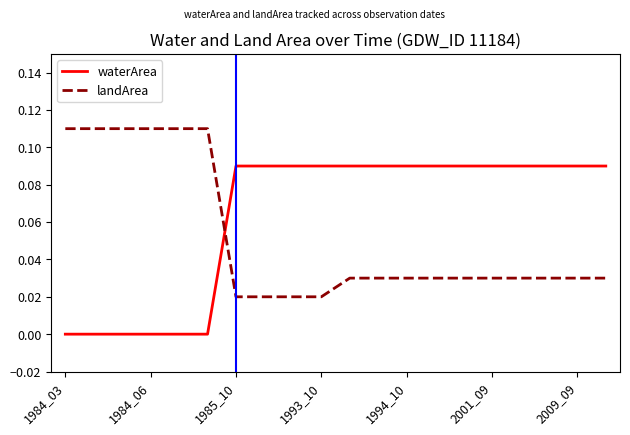

List the series in order of their peak value, highest first.

landArea, waterArea